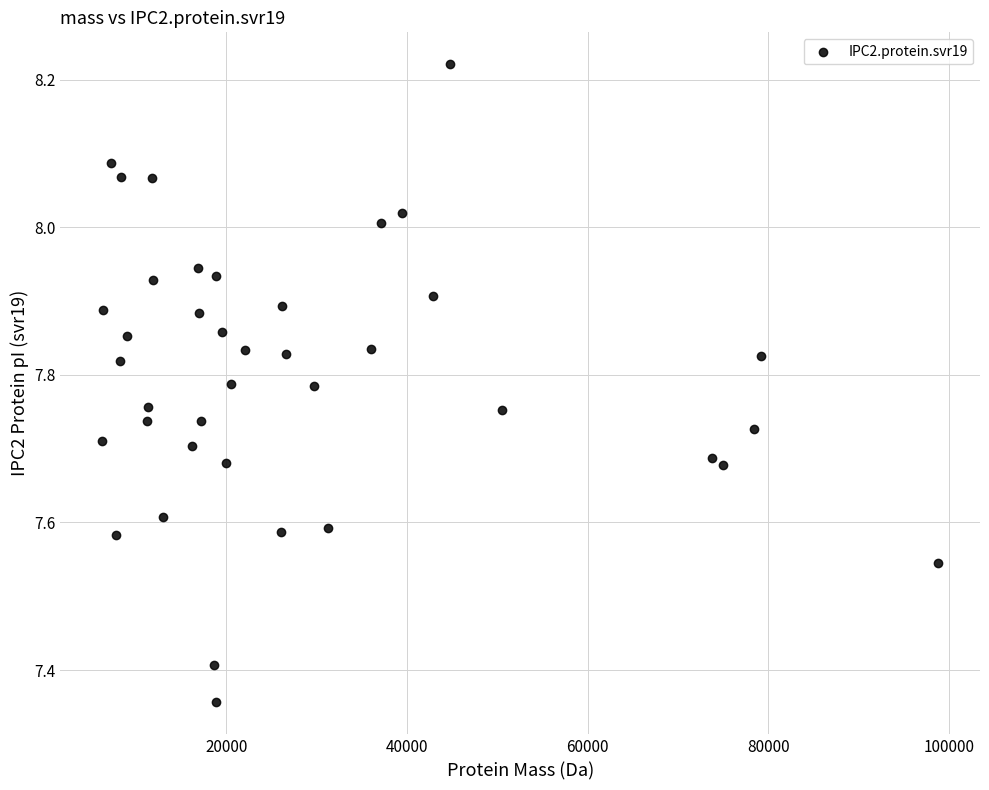

What is the range of Y values (max minus min)?

0.9